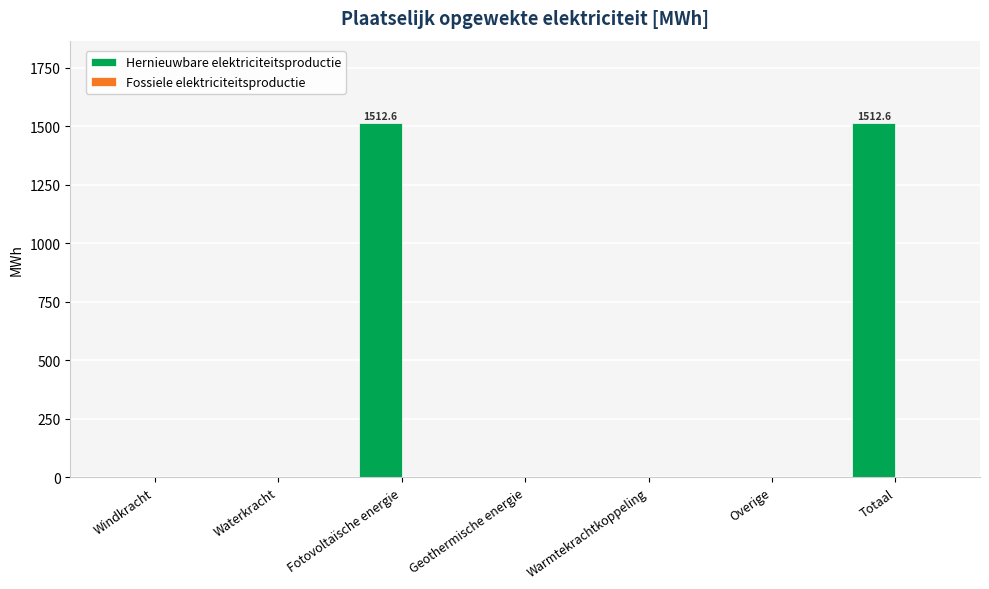

Are the bars horizontal?

No